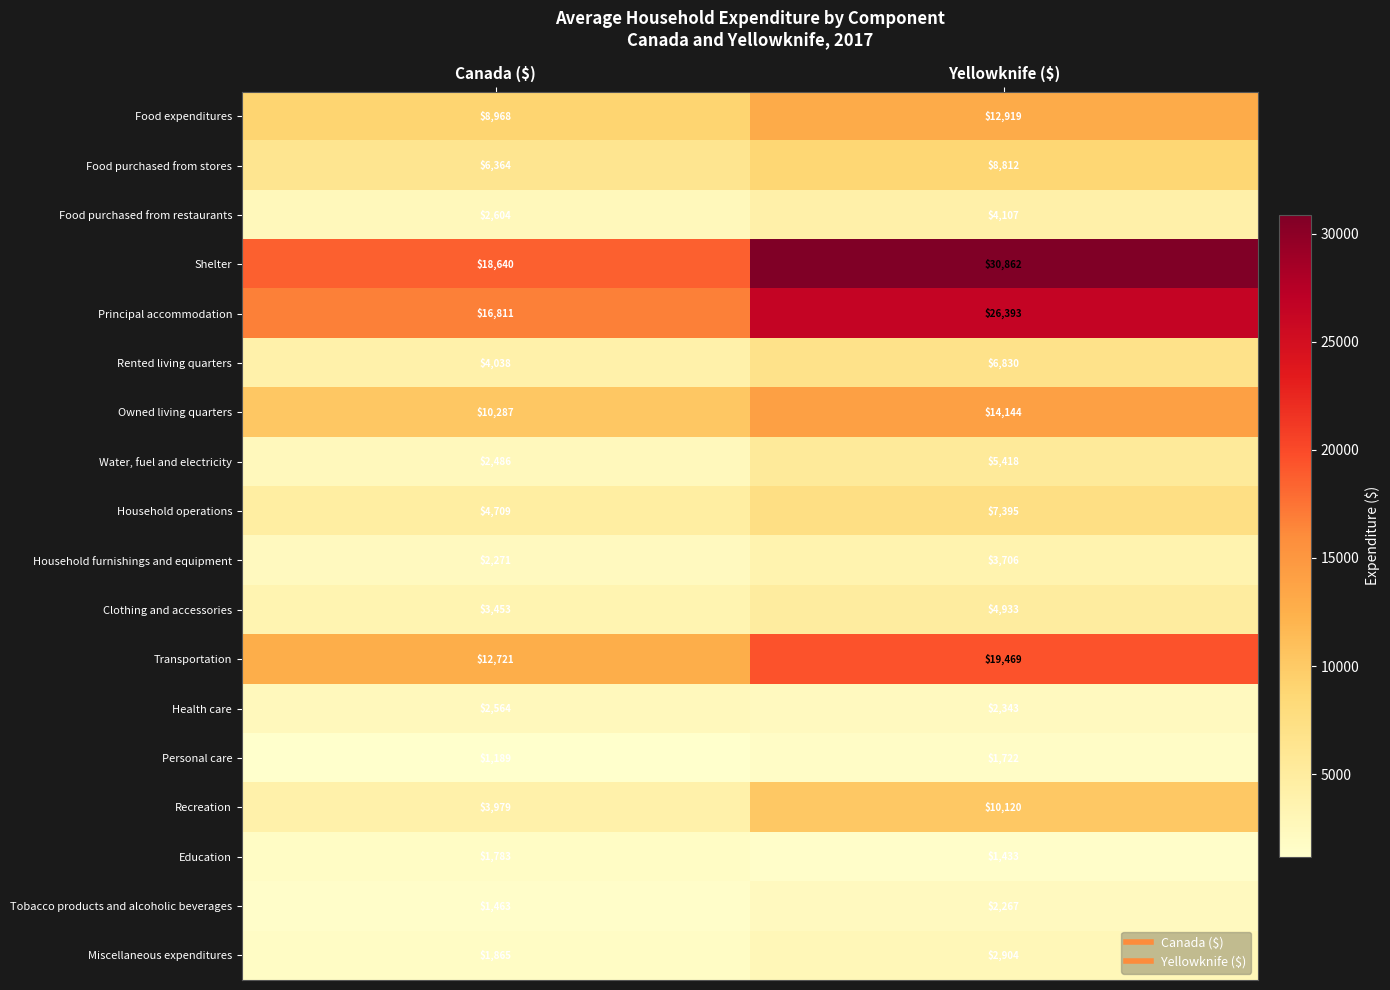

How many data points does each series have?

2